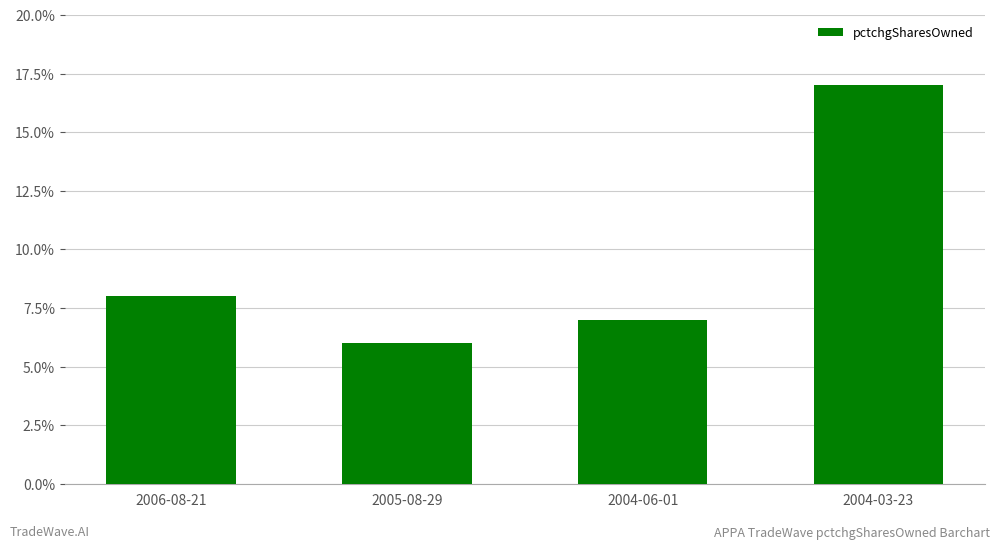

What position from the right is 2004-03-23?

1